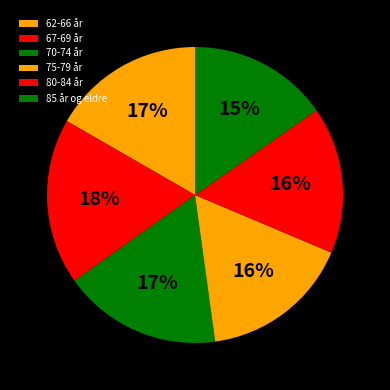

To the nearest percent, what portion does 67-69 år represent?

18%